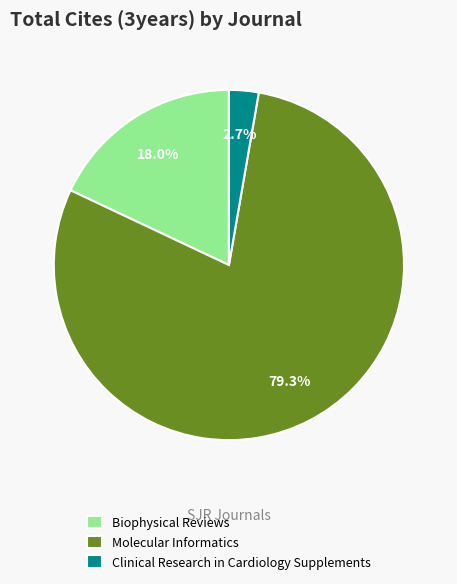

How many slices are in this pie chart?

3